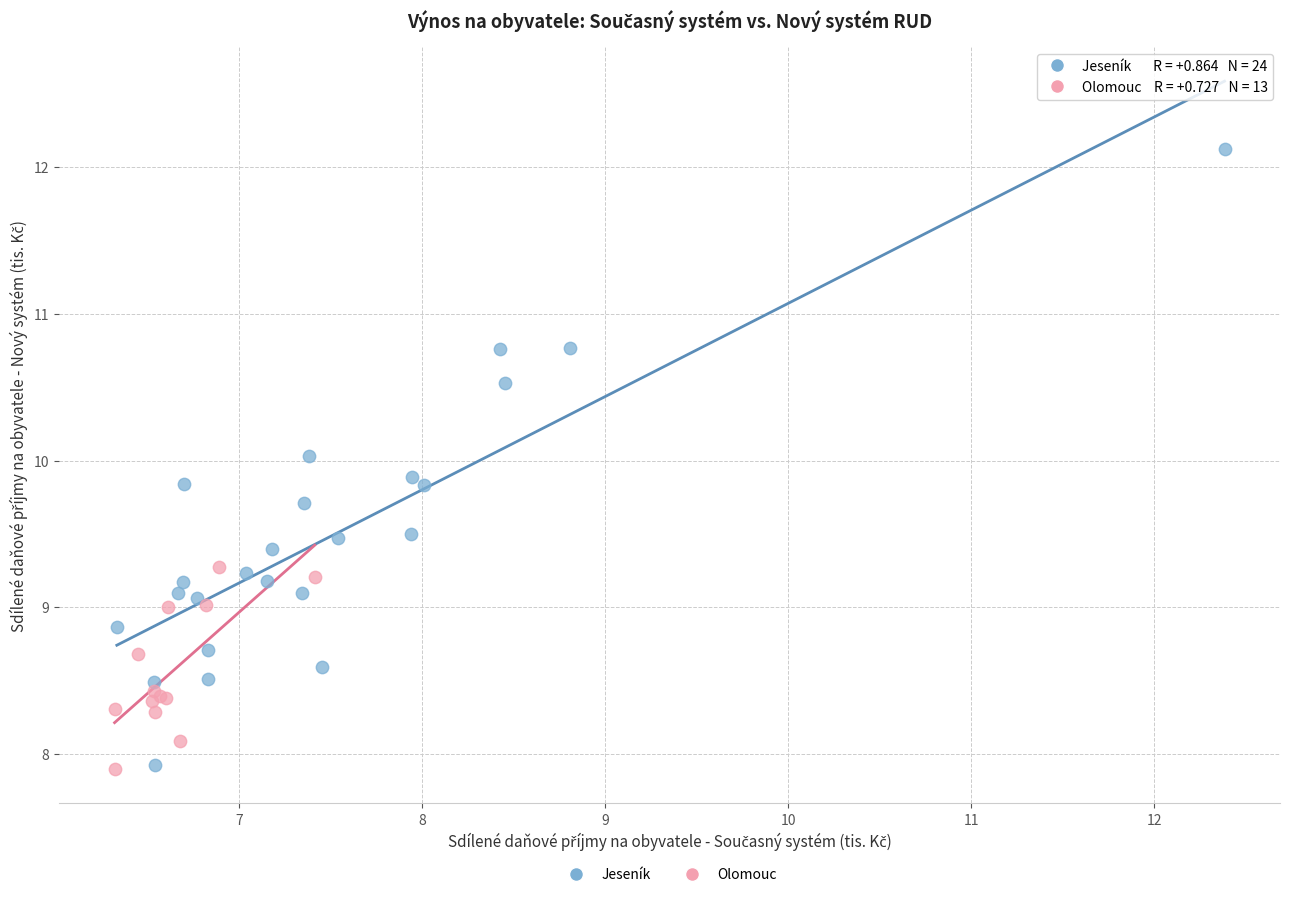

Which series has the widest spread of Y values?

Jeseník